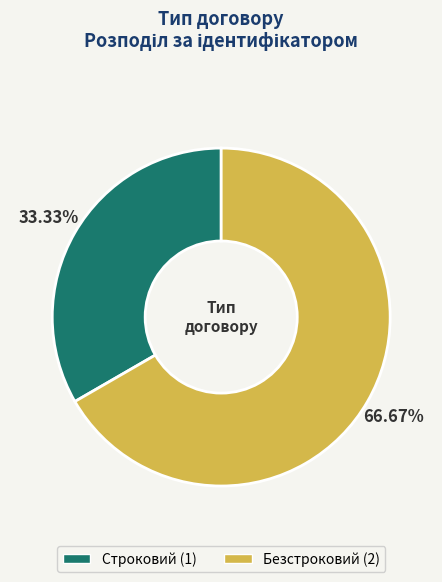

To the nearest percent, what percentage of the pie is Строковий?

33%